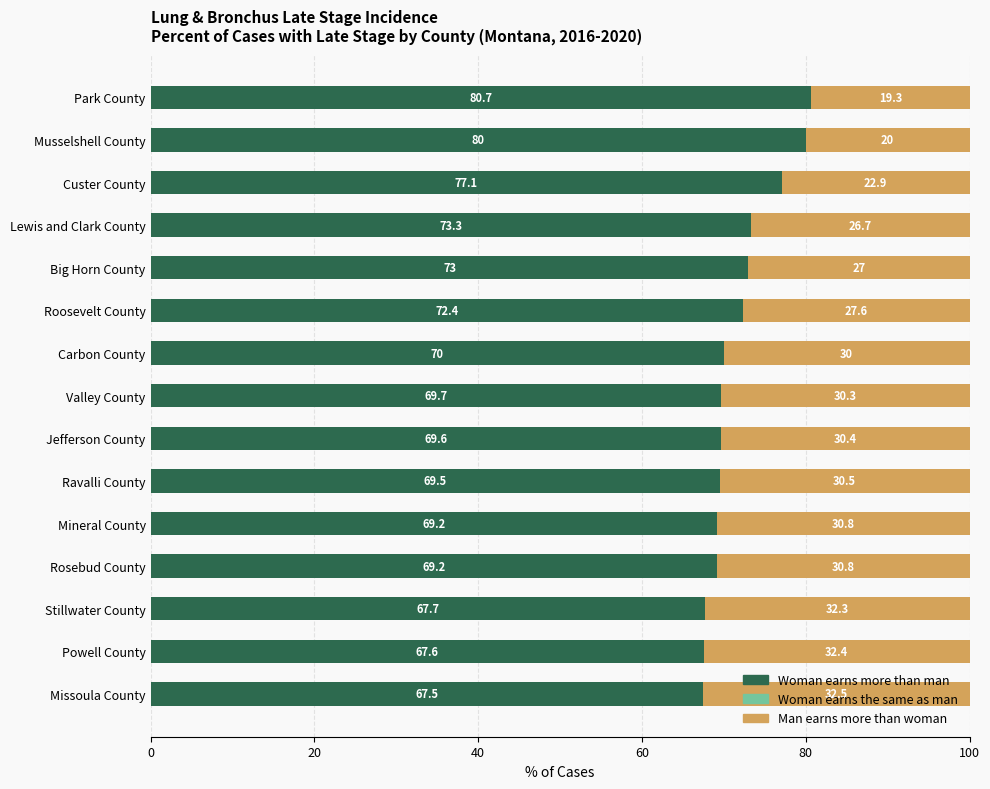

What is the average value of the Woman earns more than man series?

71.8